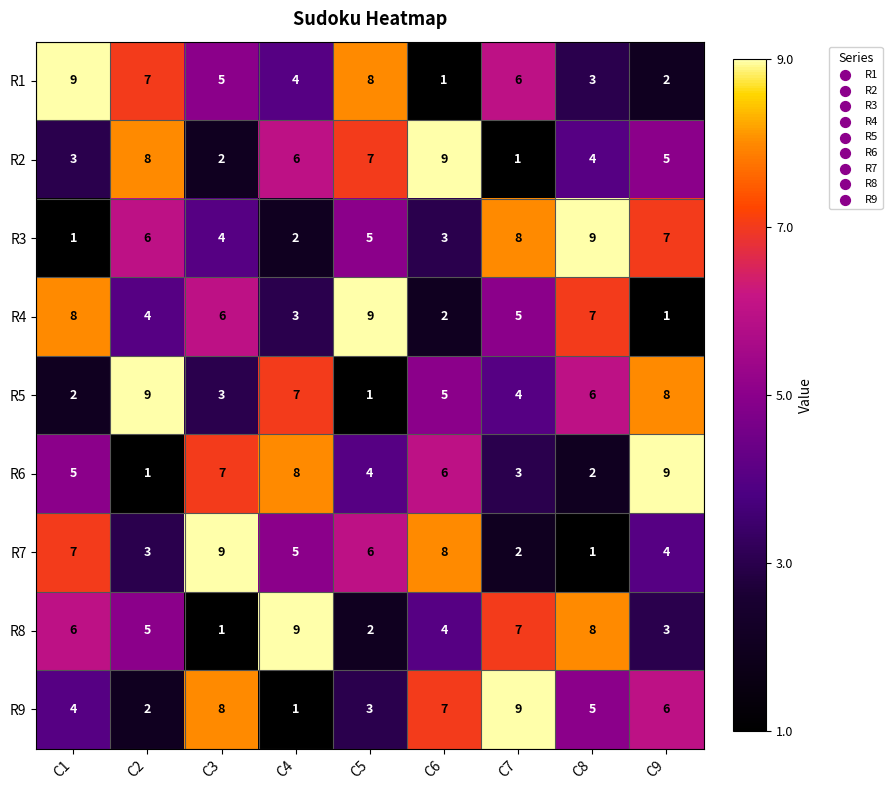

What is the difference between the R6 values at C8 and C4?

6